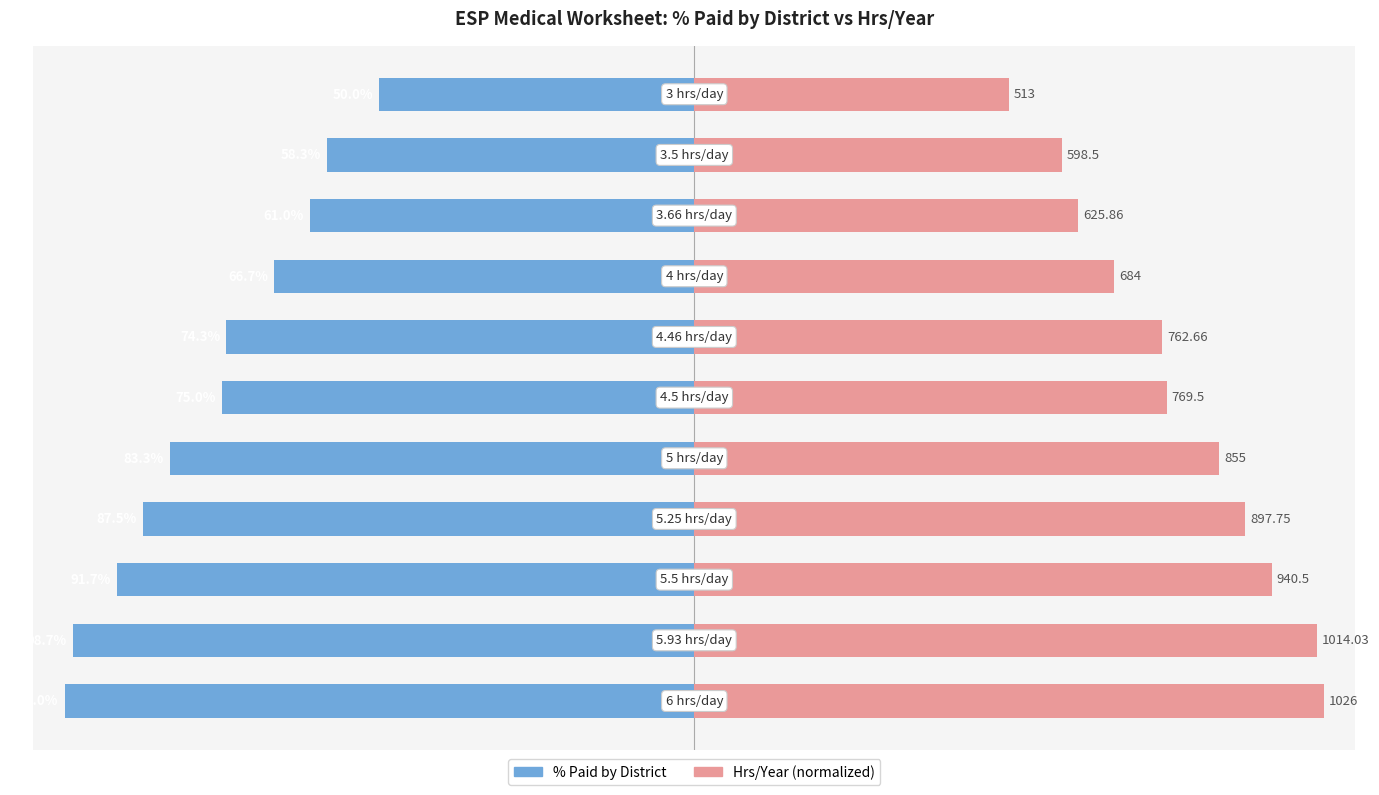

What is the average value of the % Paid by District series?

-77.0